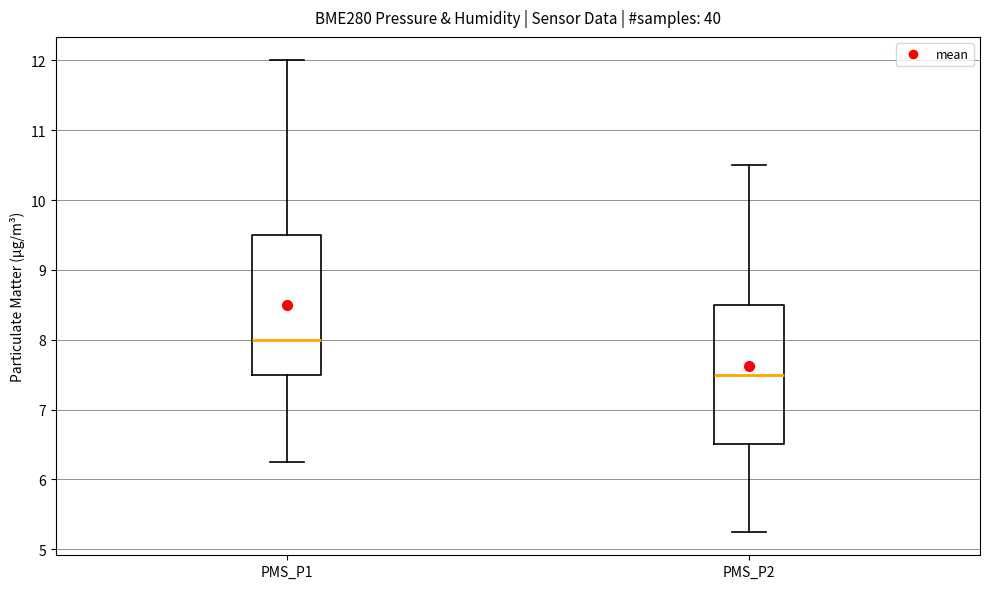

Which box has the highest median line?

PMS_P1